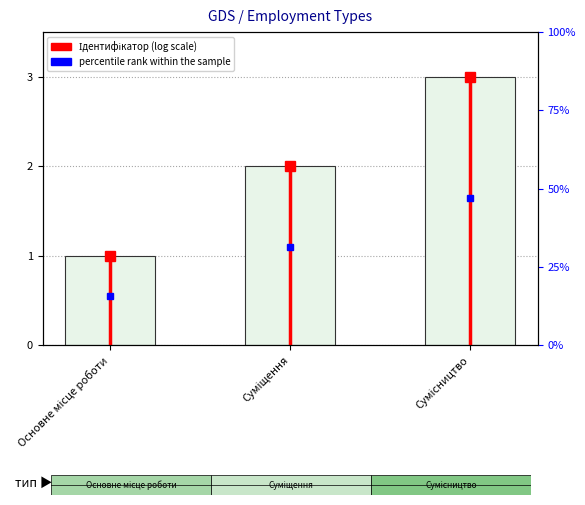

Which label corresponds to the smallest value in the chart?

Основне місце роботи